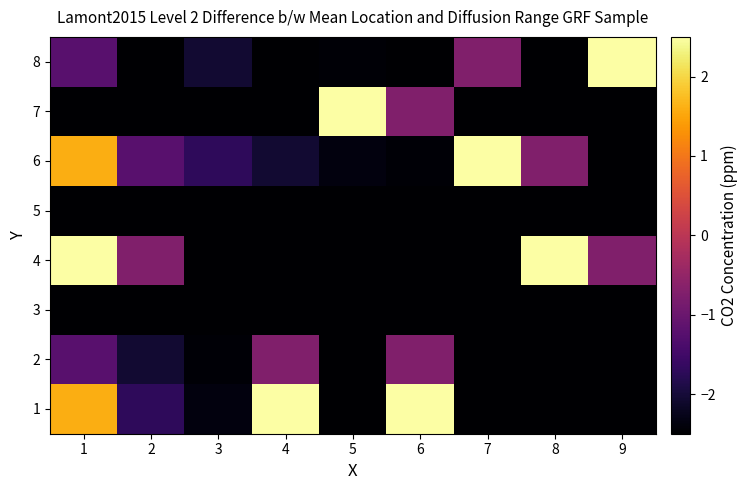

Reading right to left, what are all the values shown in this chart?

1: 9=-2.5	8=-2.5	7=-2.5	6=2.5	5=-2.5	4=2.5	3=-2.4	2=-1.7	1=1.6
2: 9=-2.5	8=-2.5	7=-2.5	6=-0.7	5=-2.5	4=-0.7	3=-2.5	2=-2.1	1=-1.2
3: 9=-2.5	8=-2.5	7=-2.5	6=-2.5	5=-2.5	4=-2.5	3=-2.5	2=-2.5	1=-2.5
4: 9=-0.7	8=2.5	7=-2.5	6=-2.5	5=-2.5	4=-2.5	3=-2.5	2=-0.7	1=2.5
5: 9=-2.5	8=-2.5	7=-2.5	6=-2.5	5=-2.5	4=-2.5	3=-2.5	2=-2.5	1=-2.5
6: 9=-2.5	8=-0.7	7=2.5	6=-2.5	5=-2.4	4=-2.1	3=-1.7	2=-1.2	1=1.6
7: 9=-2.5	8=-2.5	7=-2.5	6=-0.7	5=2.5	4=-2.5	3=-2.5	2=-2.5	1=-2.5
8: 9=2.5	8=-2.5	7=-0.7	6=-2.5	5=-2.5	4=-2.5	3=-2.1	2=-2.5	1=-1.2